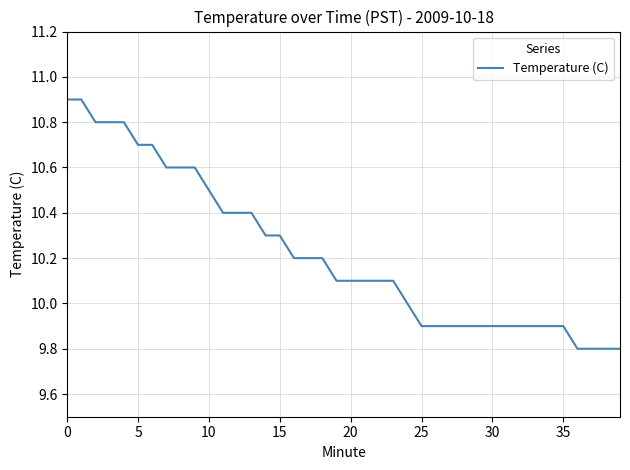

What is the smallest value displayed?

9.8